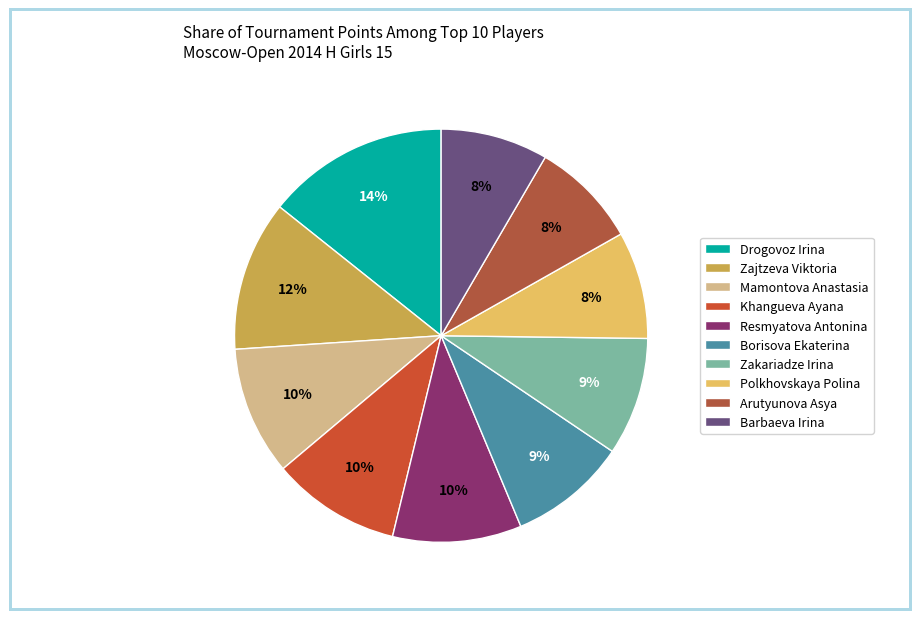

Does any single category account for the majority?

No